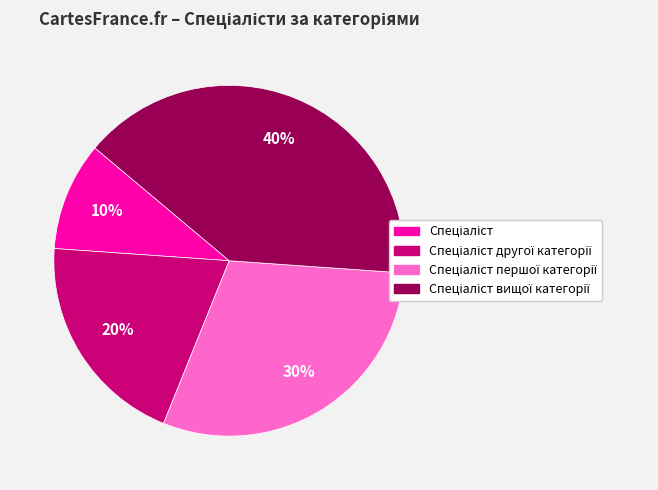

To the nearest percent, what is the average slice percentage?

25%